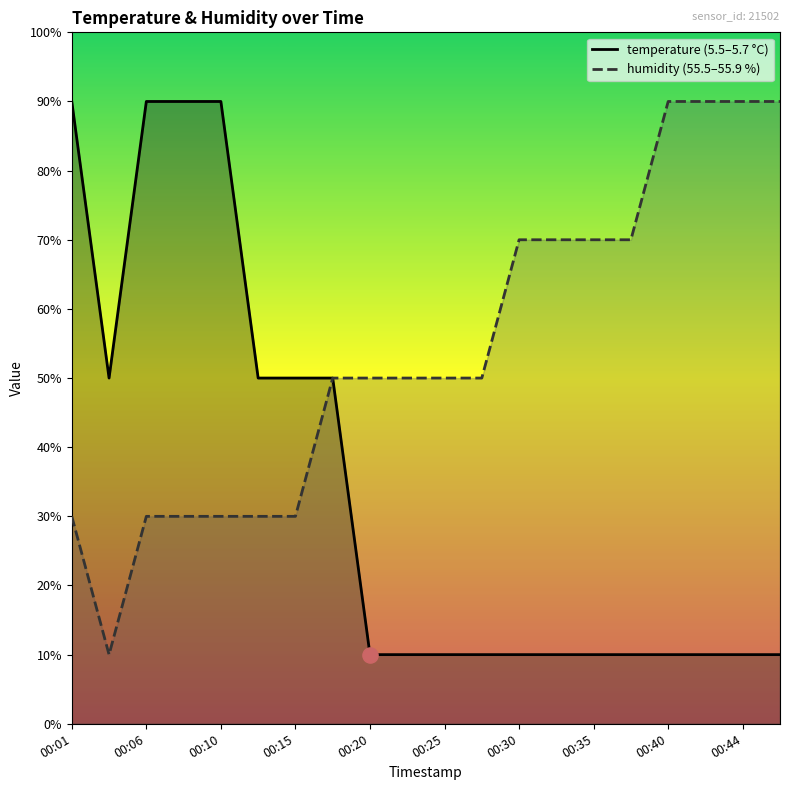

Which series has the largest Y range (max minus min)?

temperature